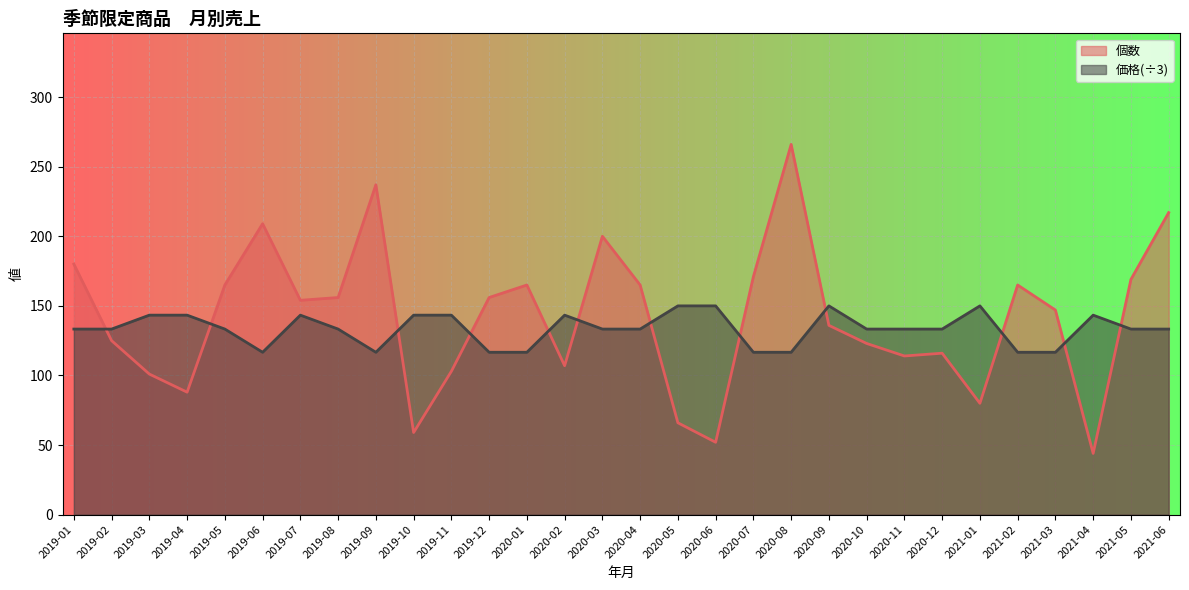

List the series in order of their peak value, highest first.

個数, 価格